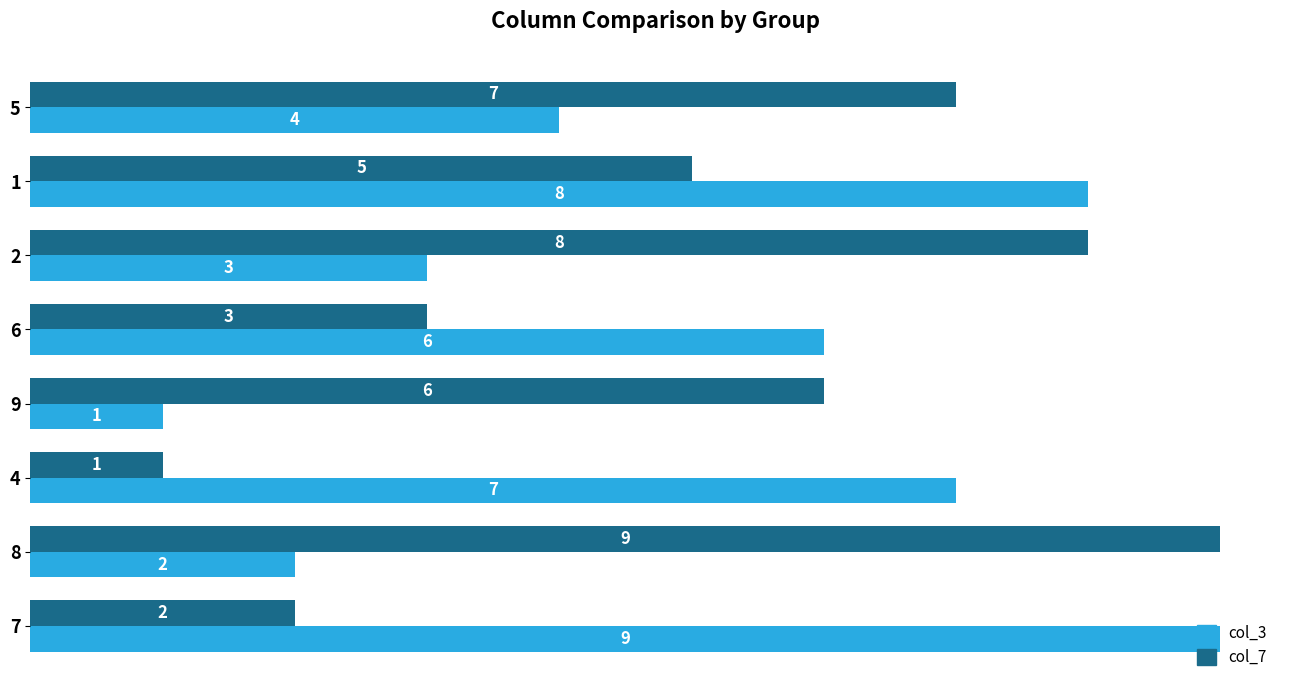

What is the difference between the maximum and second lowest values in the col_7 series?

7